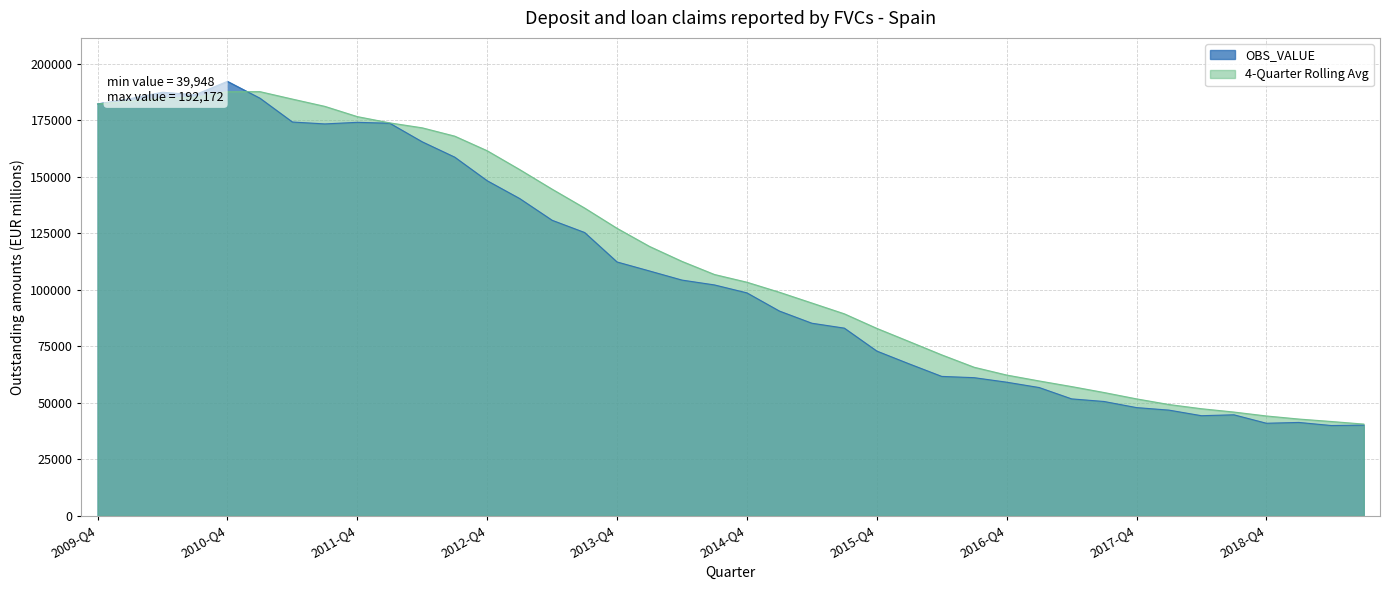

What is the average value?

107315